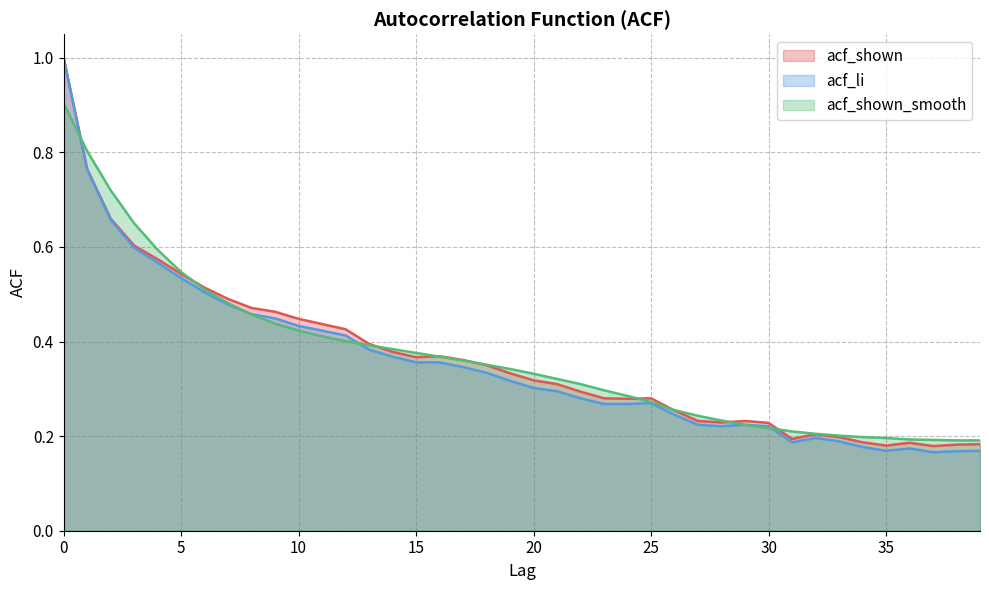

Where is the first local maximum for acf_shown?

16